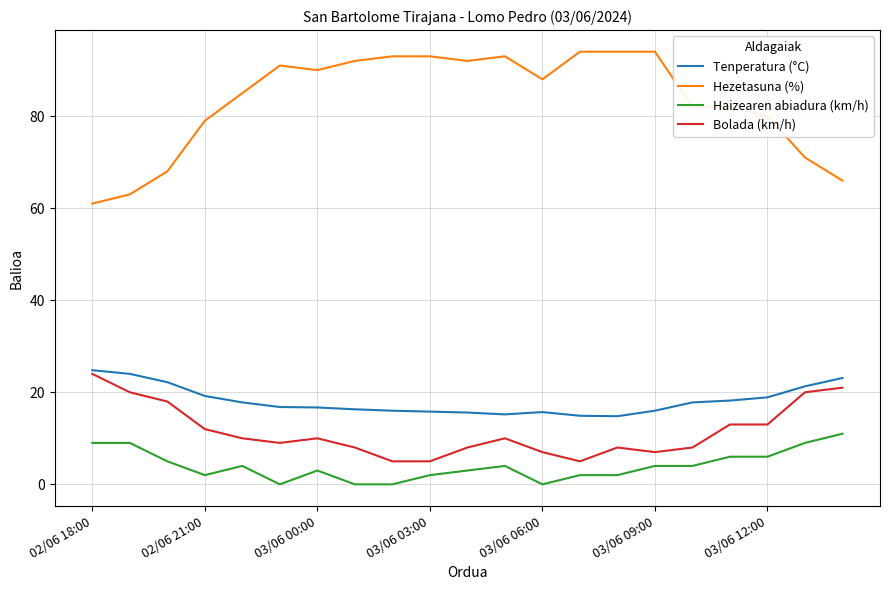

What are all the series names shown in the legend?

Tenperatura (°C), Hezetasuna (%), Haizearen abiadura (km/h), Bolada (km/h)